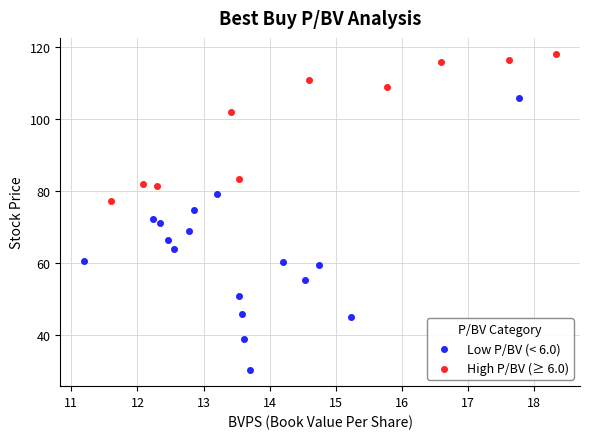

Which series reaches the minimum Y coordinate?

Low P/BV (< 6.0)